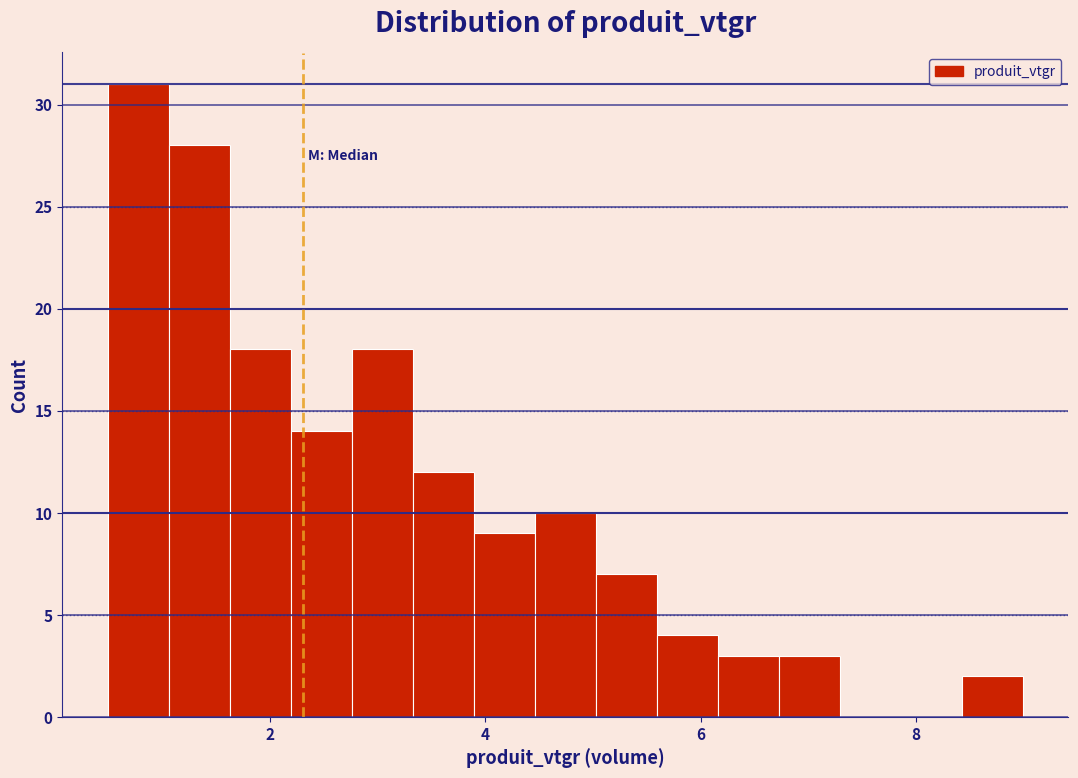

Read against the x-axis, roughly where is the centre of the tallest bar?

0.8